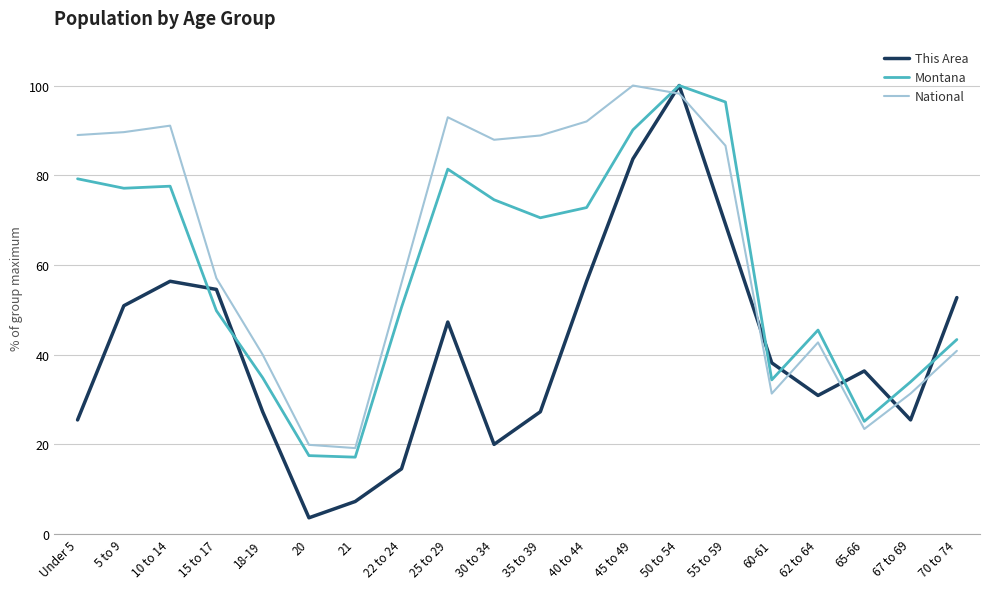

How many values in the Montana series exceed 70?

10